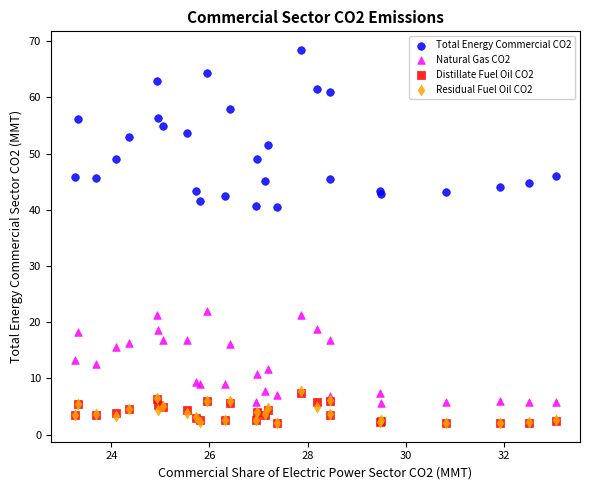

Which series contains the highest Y value?

Total Energy Commercial CO2